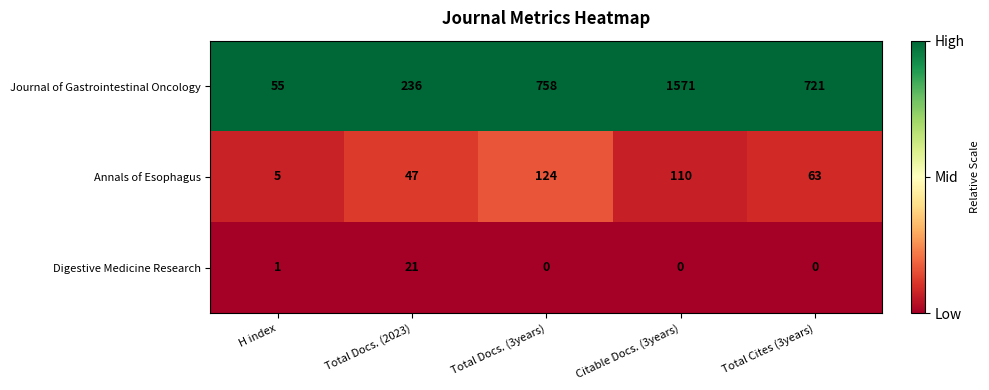

List the series in order of their peak value, lowest first.

Digestive Medicine Research, Annals of Esophagus, Journal of Gastrointestinal Oncology